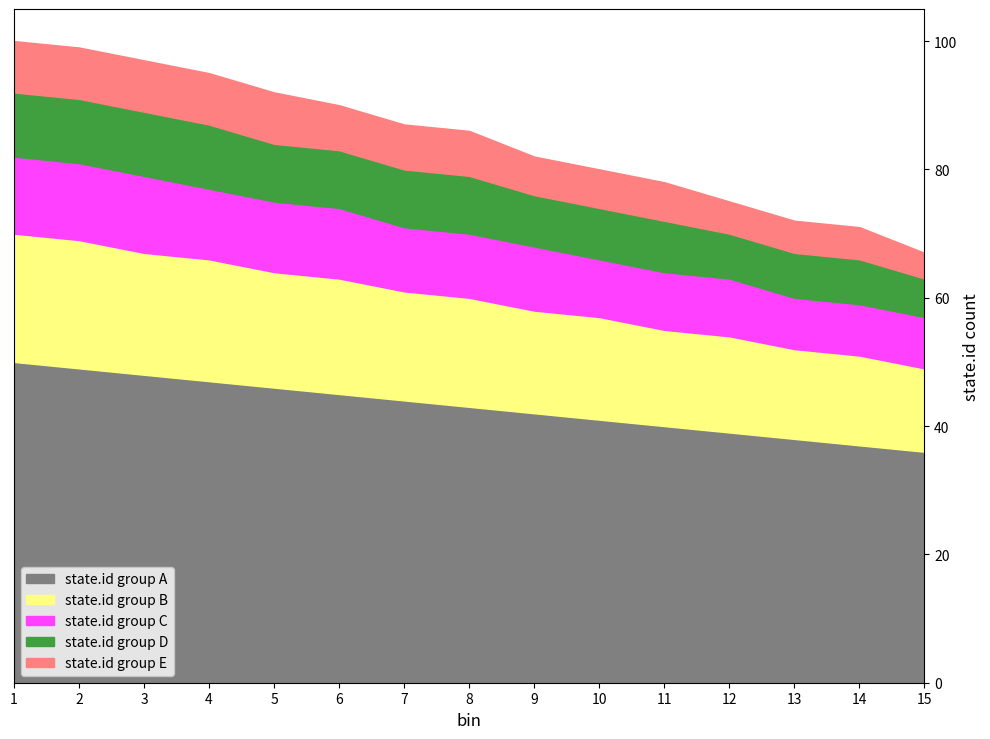

What is the average value of the state.id group E series?

7